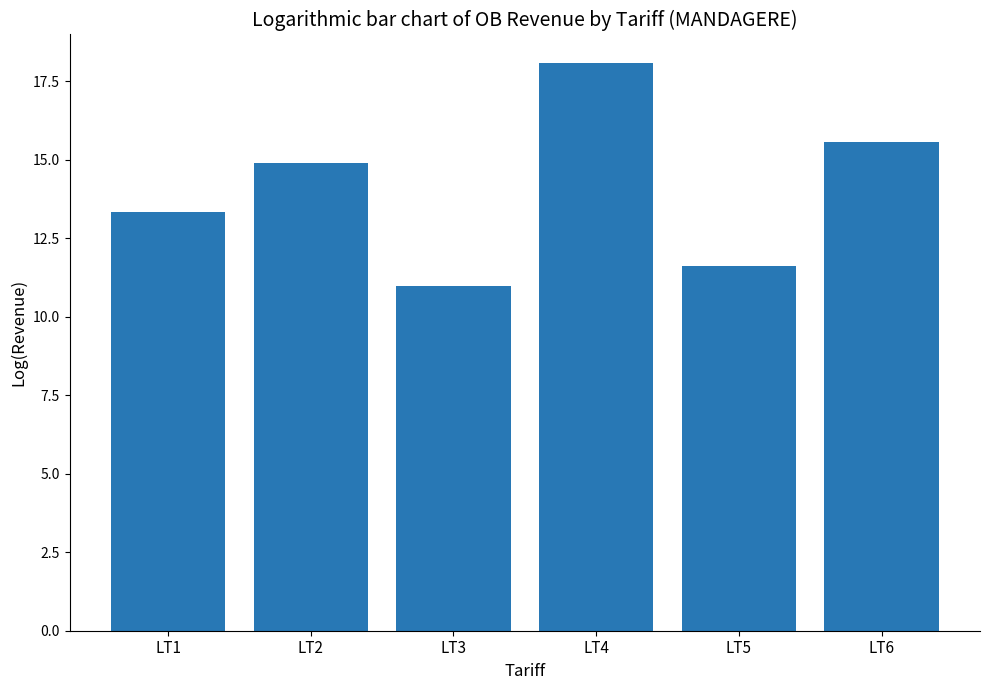

Between LT1 and LT2, which is larger?

LT2